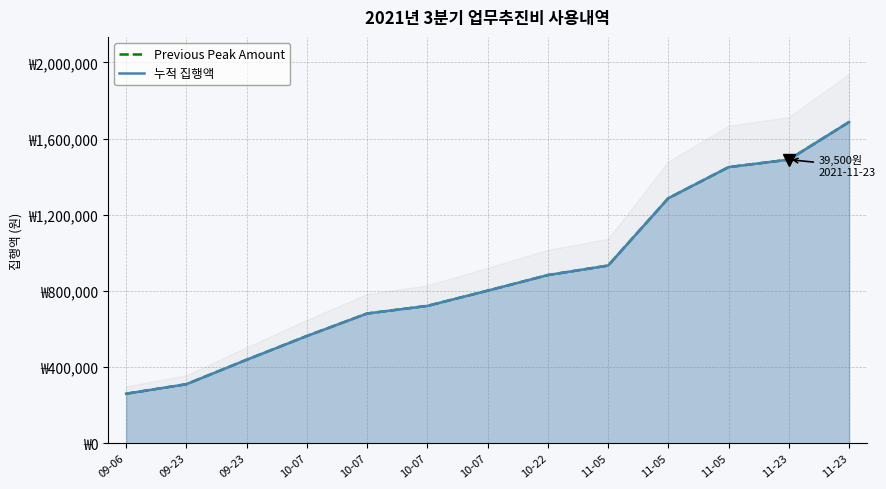

List the series in order of their peak value, lowest first.

Previous Peak Amount, 누적 집행액